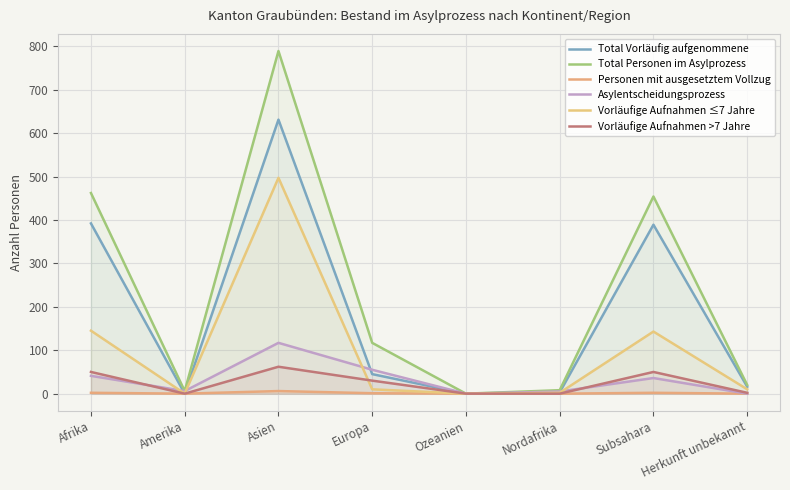

At which category is the sum across all series the highest?

Asien